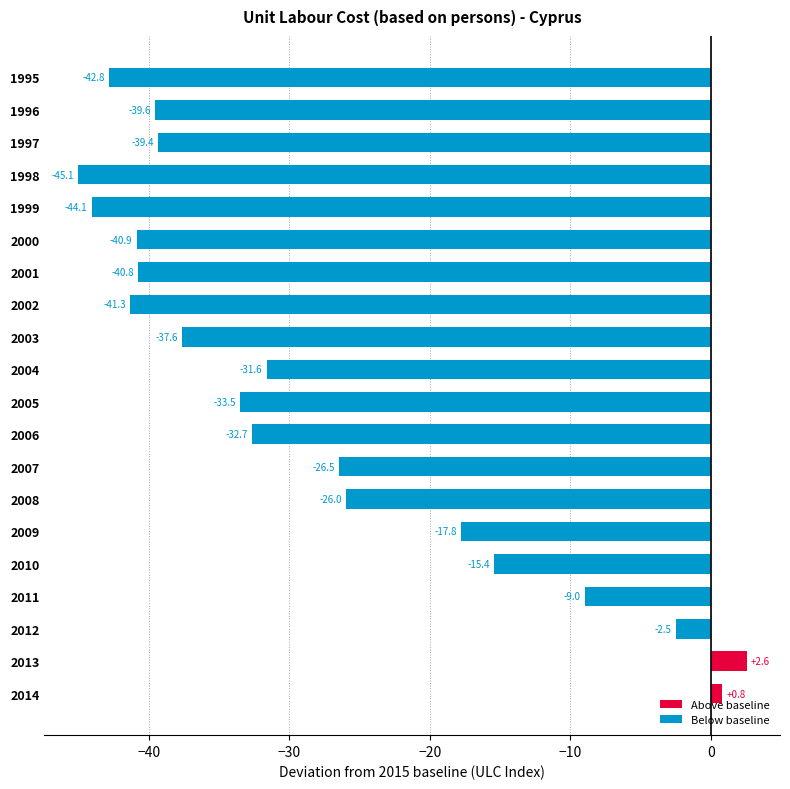

Reading bottom to top, transcribe all the data shown in this chart.

2014=0.8	2013=2.6	2012=-2.5	2011=-9.0	2010=-15.4	2009=-17.8	2008=-26.0	2007=-26.5	2006=-32.7	2005=-33.5	2004=-31.6	2003=-37.6	2002=-41.3	2001=-40.8	2000=-40.9	1999=-44.1	1998=-45.1	1997=-39.4	1996=-39.6	1995=-42.8